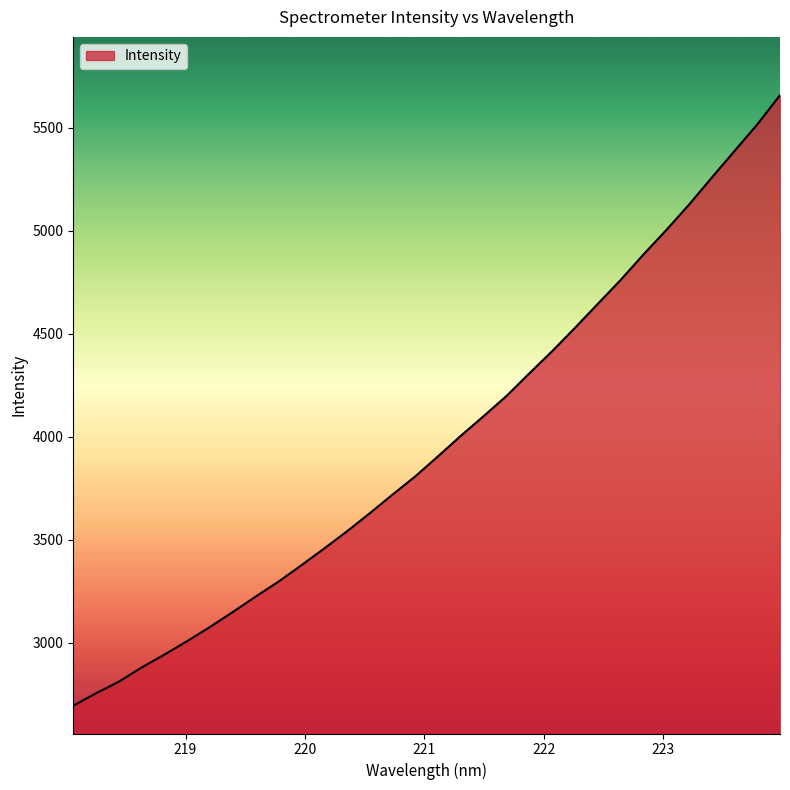

What is the greatest value displayed?

5658.6